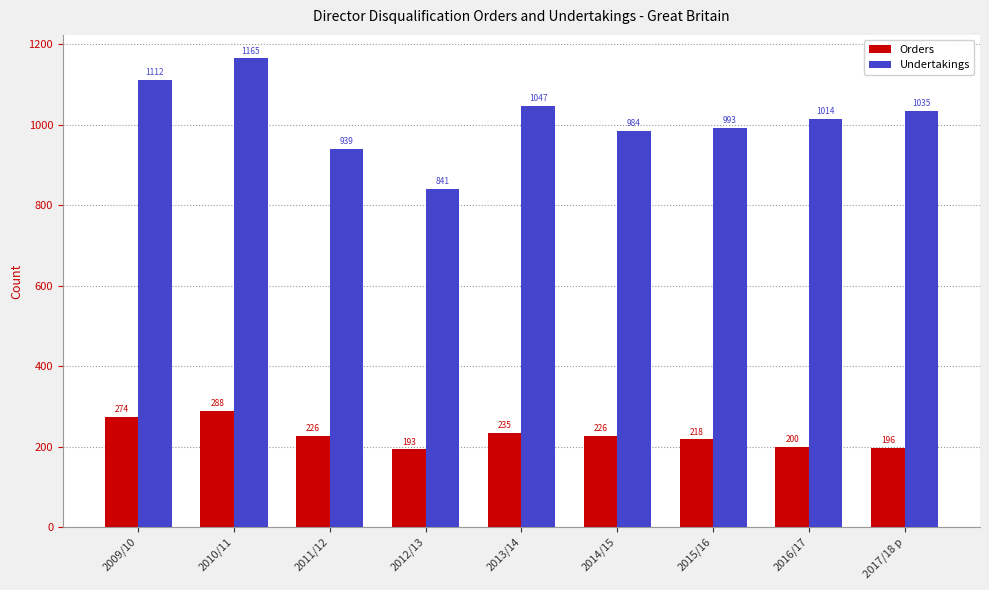

Read the Orders value at 2013/14, to the nearest 10.

240